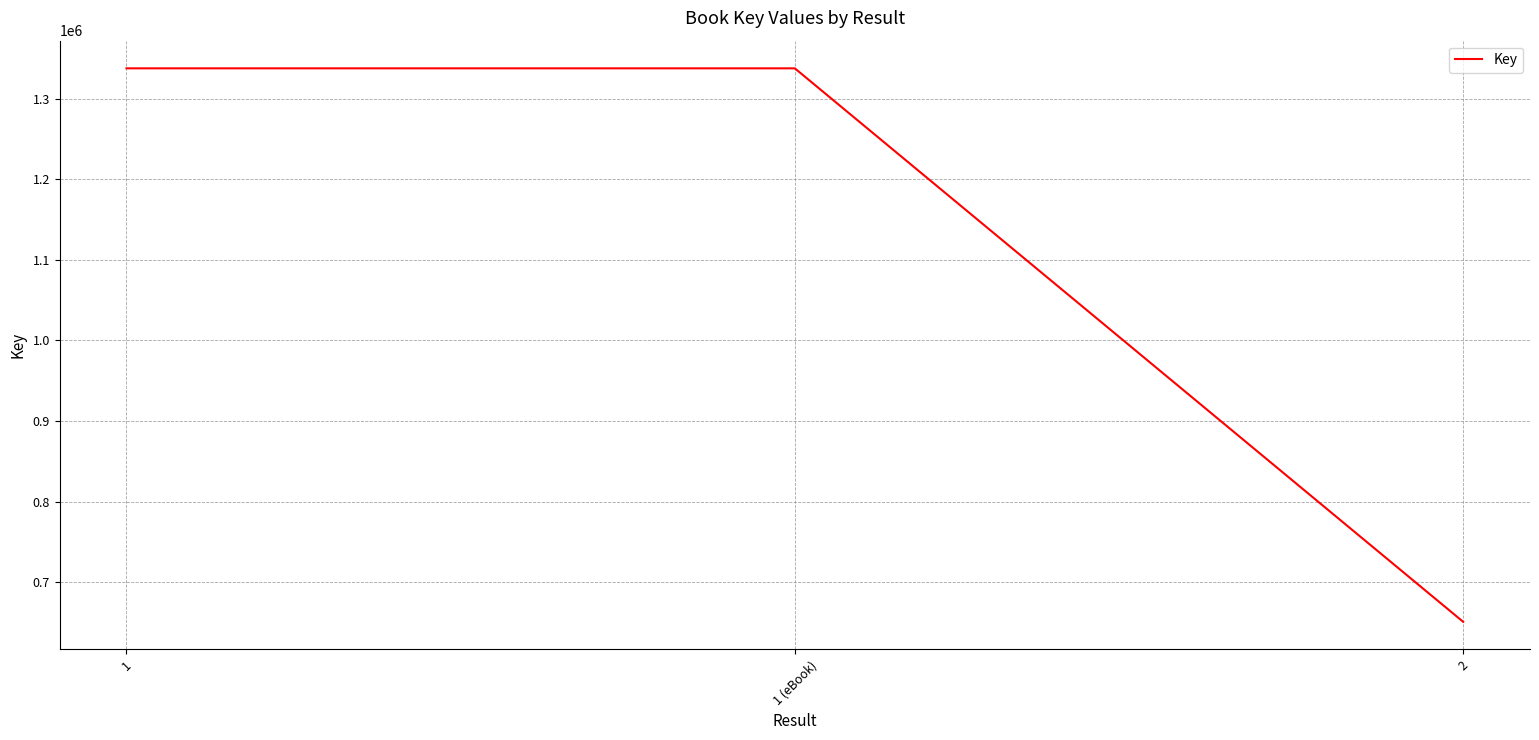

What is the difference between the maximum and minimum values?

686551